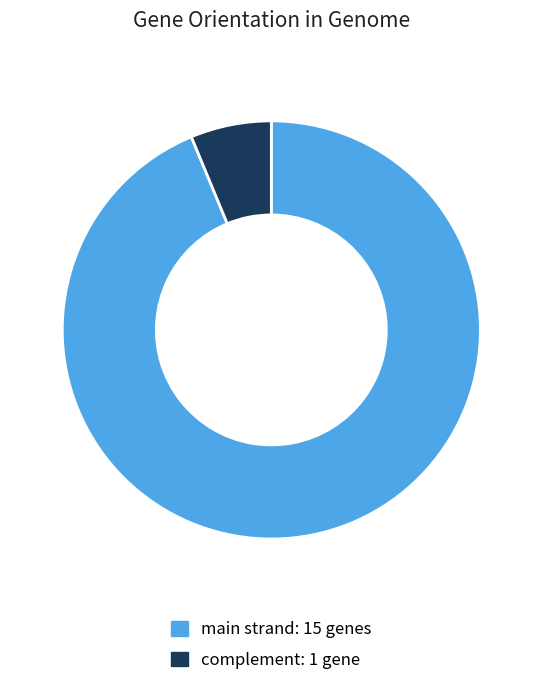

Does main strand represent more than half of the total?

Yes